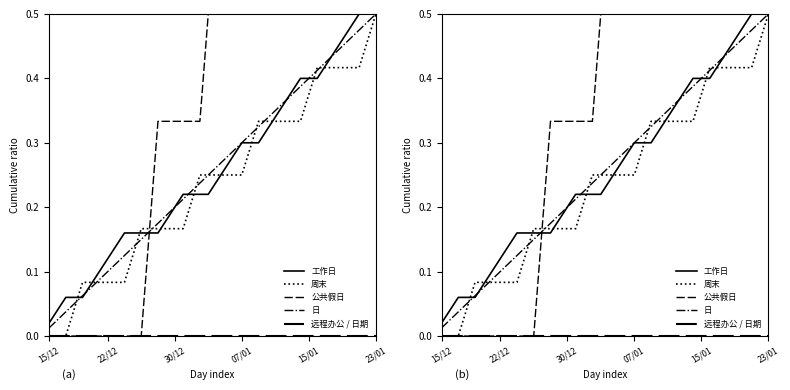

At which label does 周末 reach its minimum?

15/12